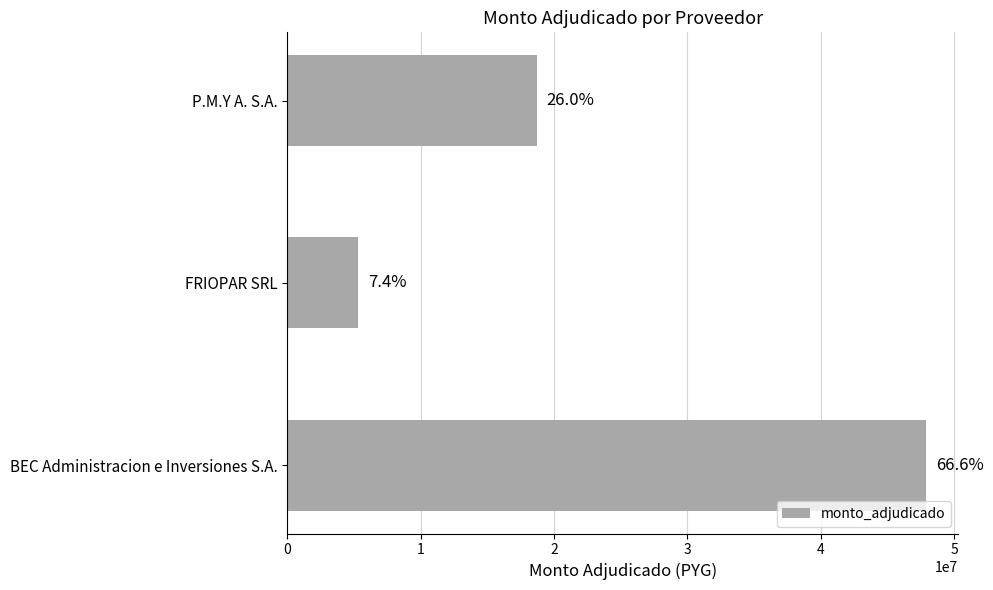

How many bars are there in total?

3